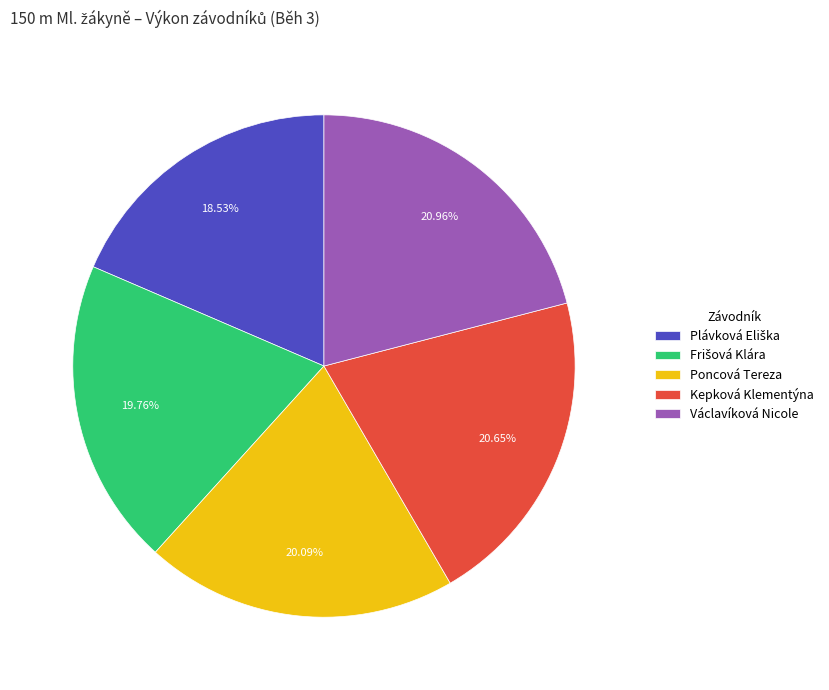

Count the number of slices in the pie.

5